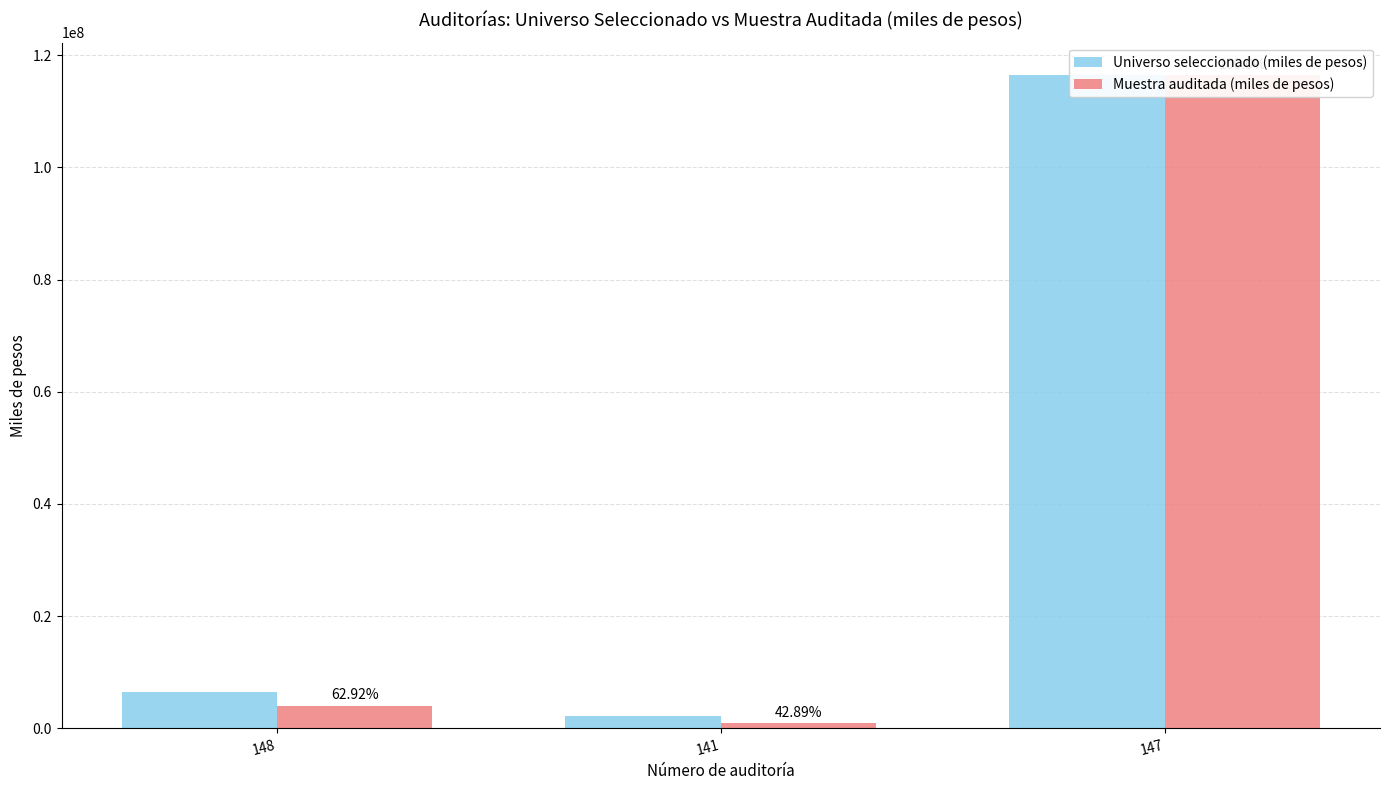

Reading left to right, extract all data points from this chart.

Universo seleccionado (miles de pesos): 6420321.8	2101769.9	116436611.8
Muestra auditada (miles de pesos): 4039751.8	901390.6	116436611.8